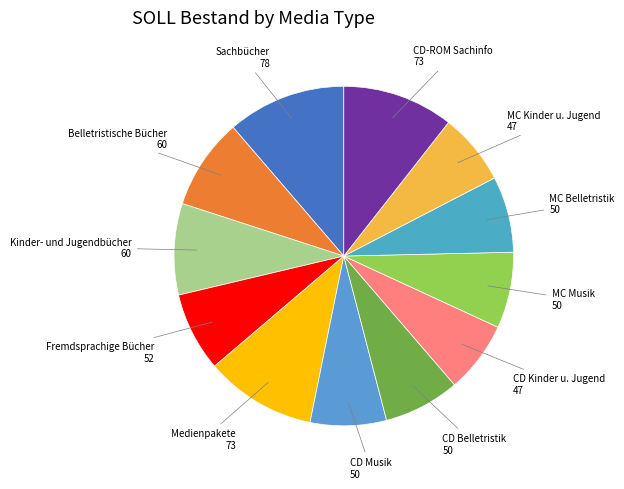

Which has a higher value, Belletristische Bücher or Medienpakete?

Medienpakete